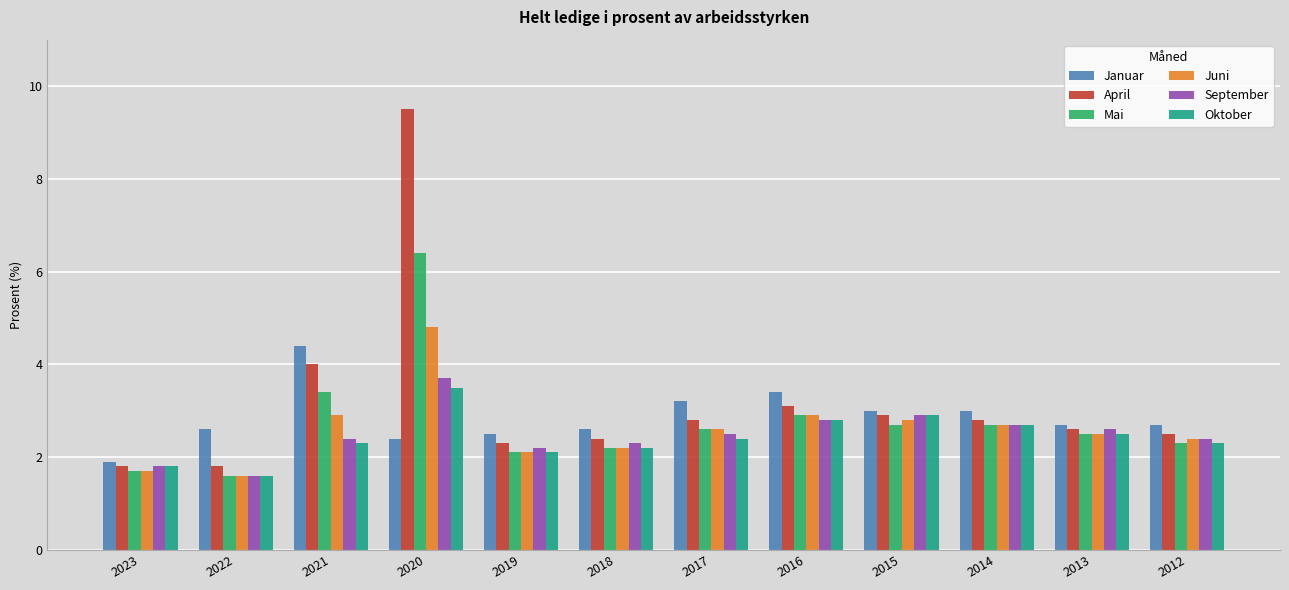

Is it true that Juni equals 1.2 at 2016?

False